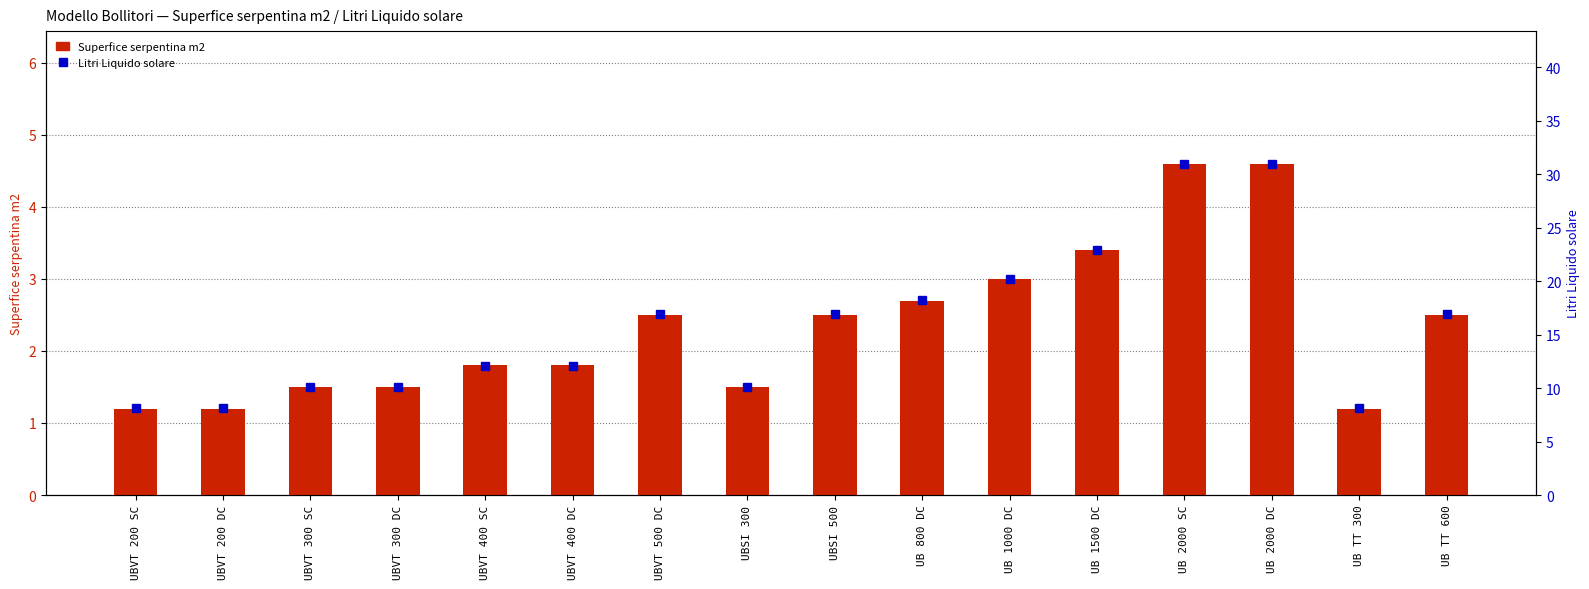

At which label does Superfice serpentina m2 reach its peak?

UB 2000 SC